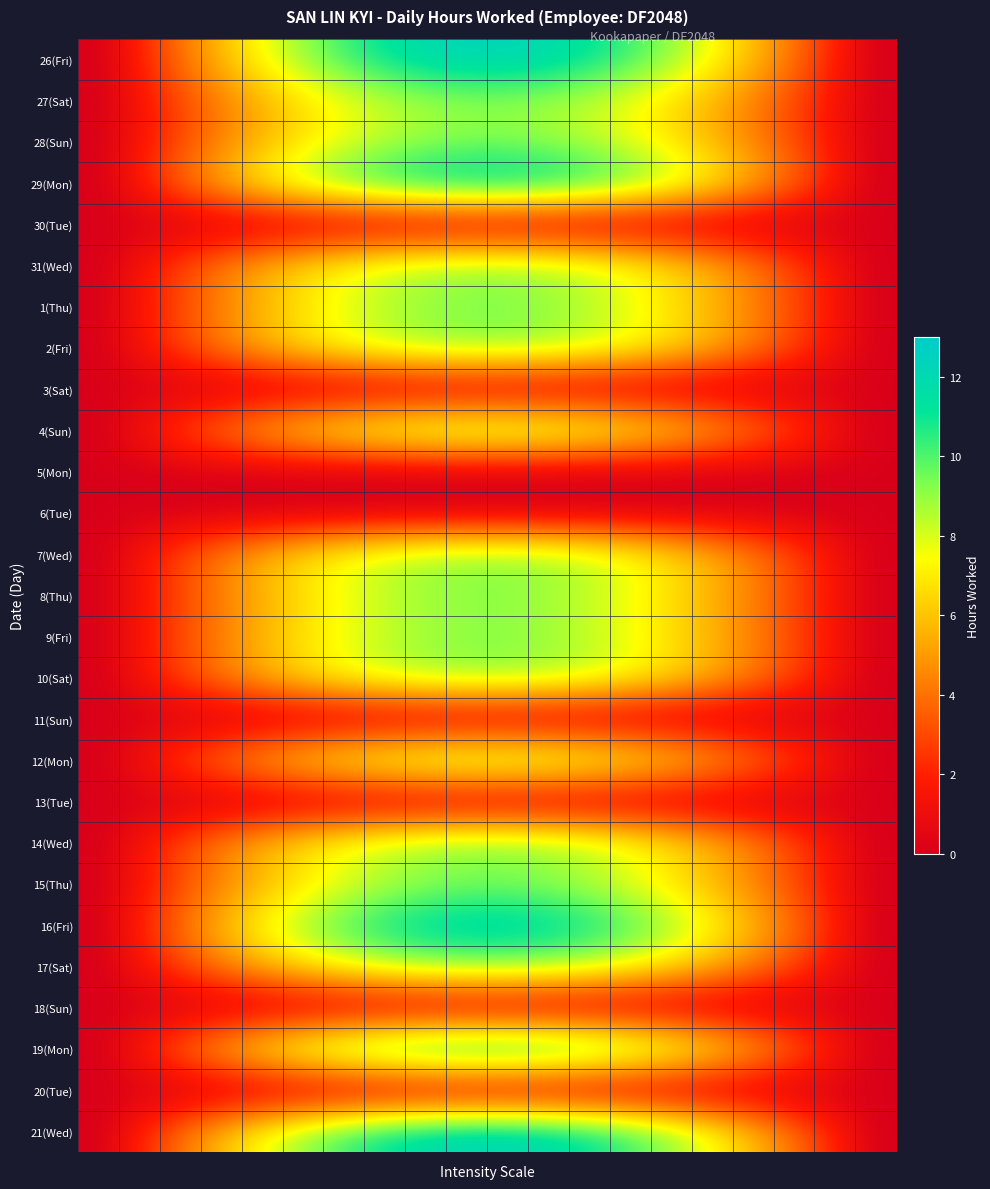

At how many categories does at least one series exceed 5?

14